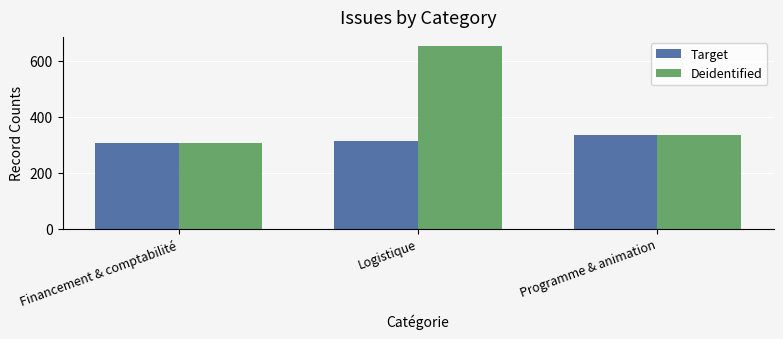

Where is Target nearest to the value 320?

Logistique